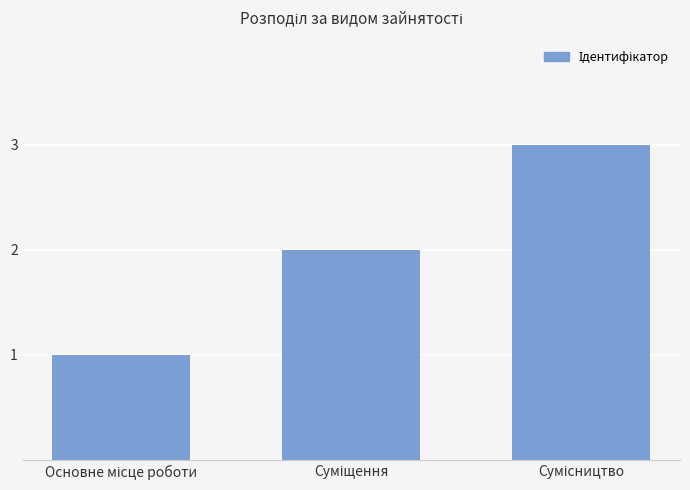

What is the value of the 2nd bar from the left?

2